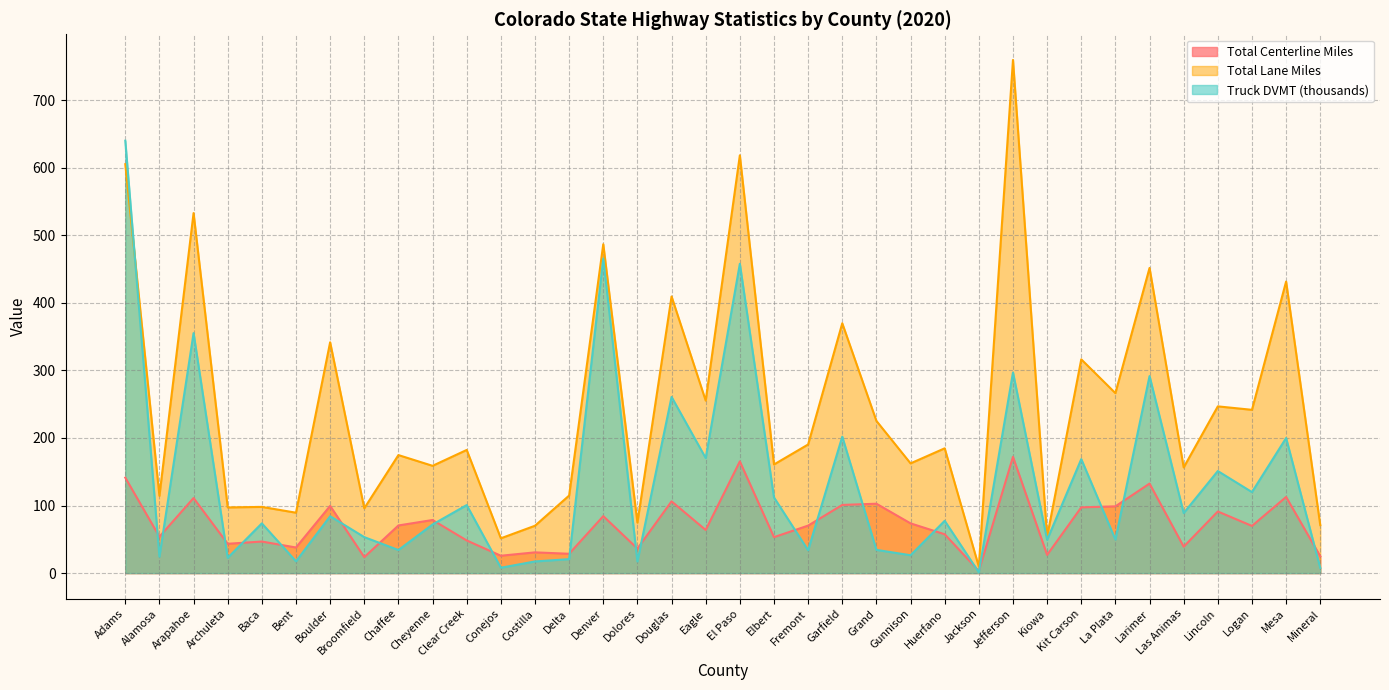

The value of Total Centerline Miles at La Plata is 98.8. True or false?

True